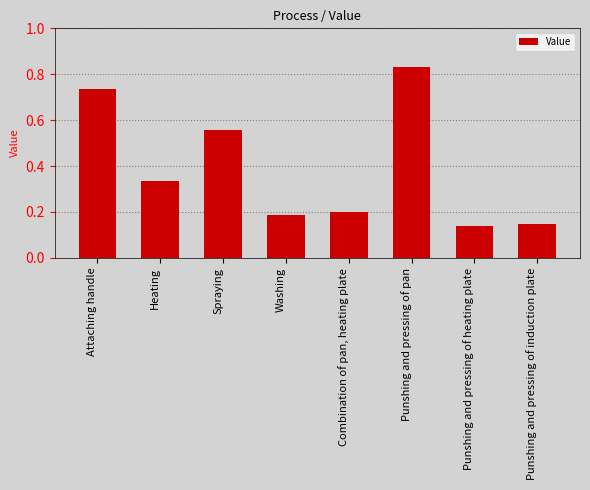

What is the sum of the values at Punshing and pressing of pan and Washing?

1.0